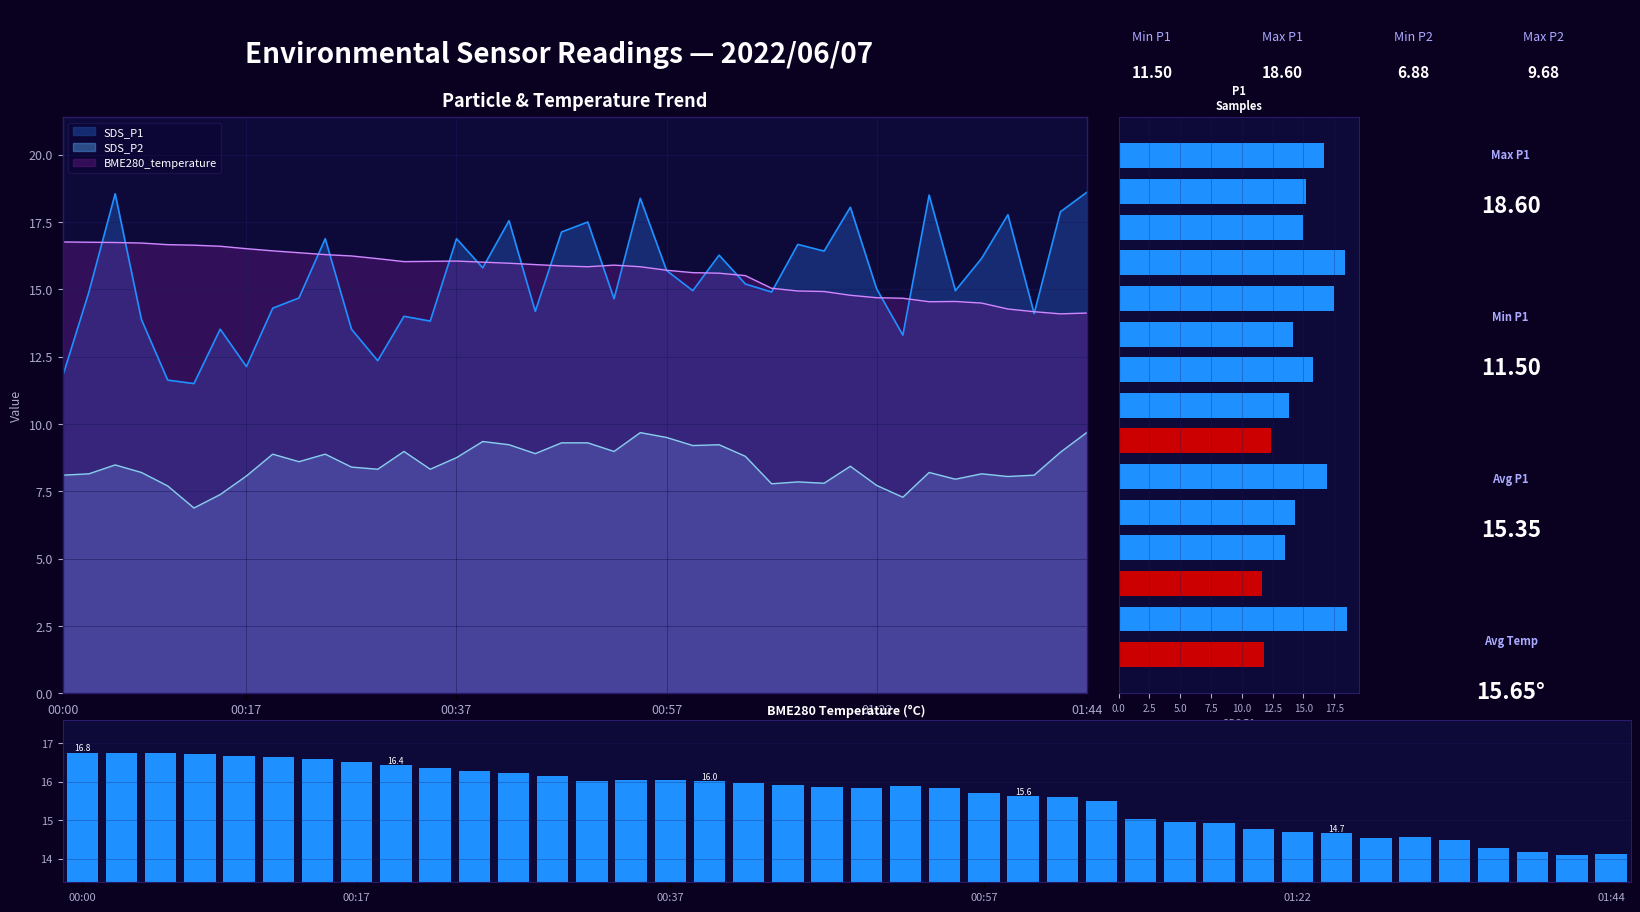

Which category has the highest value in the SDS_P1 series?

01:44